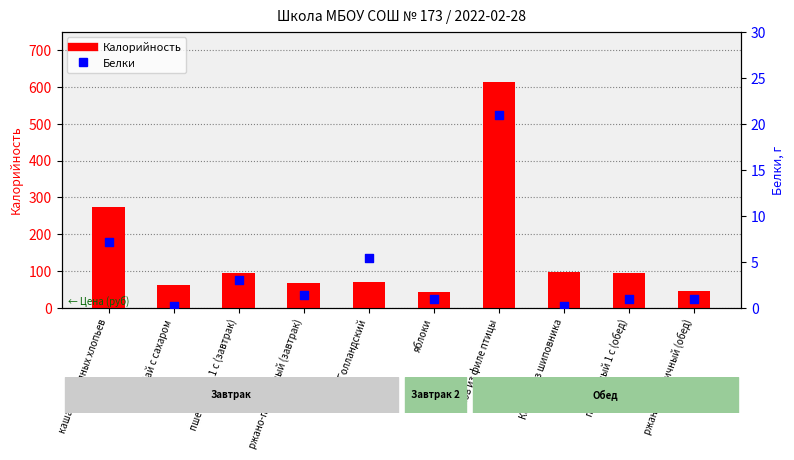

What is the total value across all series at пшеничный 1 с (завтрак)?

98.0